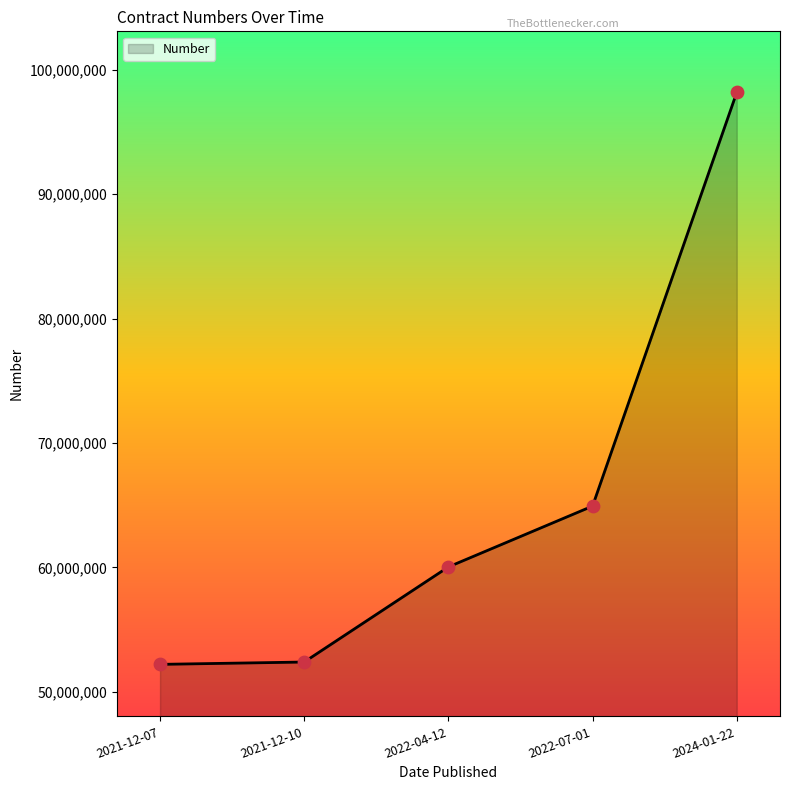

What is the ratio of the value at 2022-07-01 to the value at 2021-12-07?

1.2